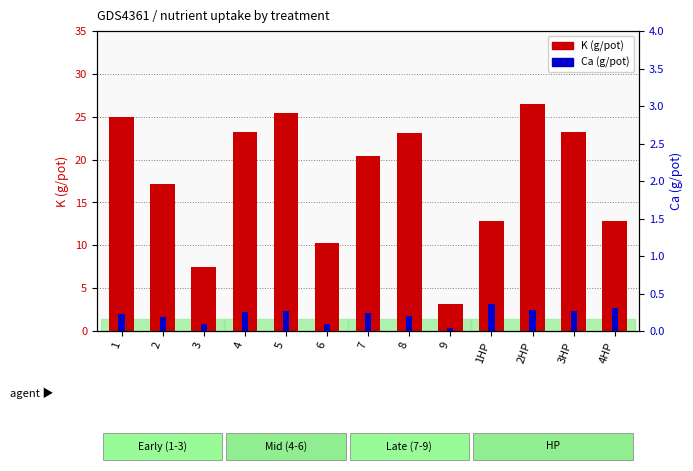

Read the Ca (g/pot) value at 3HP.

2.3